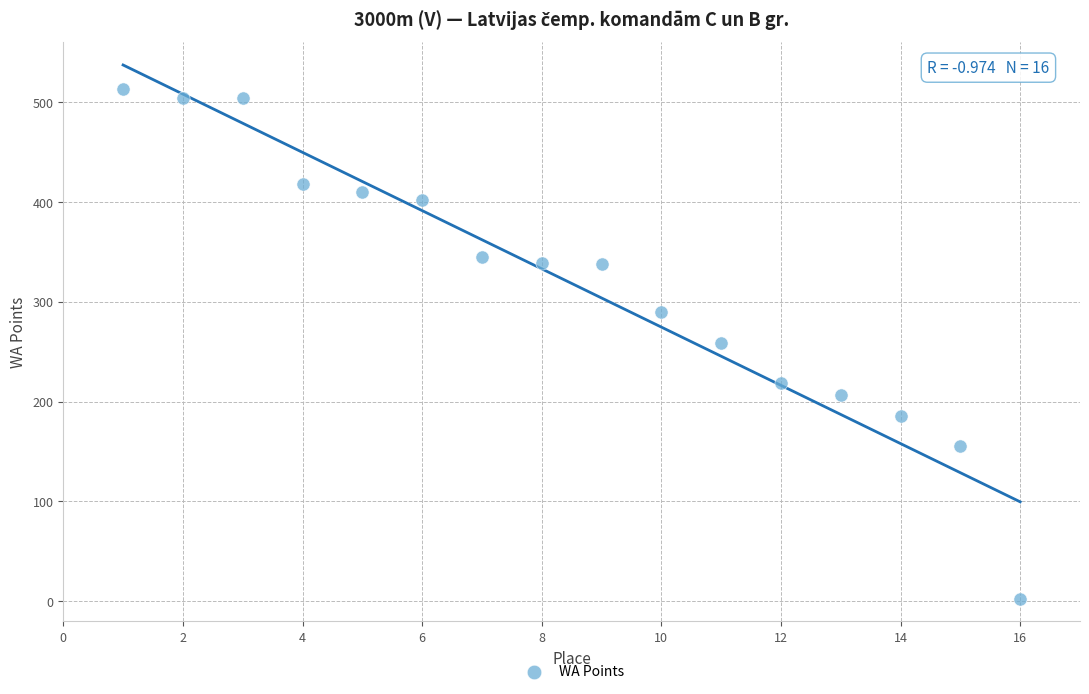

What is the range of Y values (max minus min)?

511